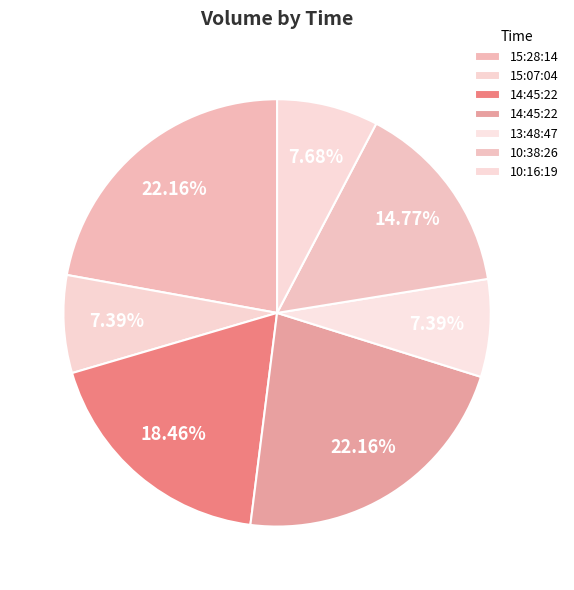

What is the largest slice in the pie chart?

15:28:14